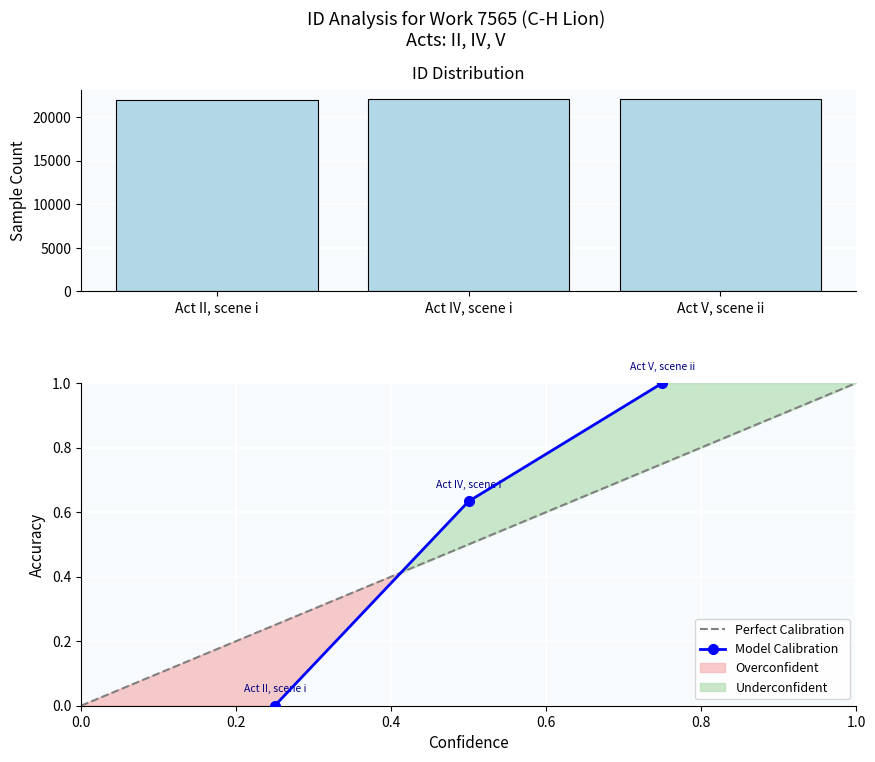

What is the smallest value displayed?

22007